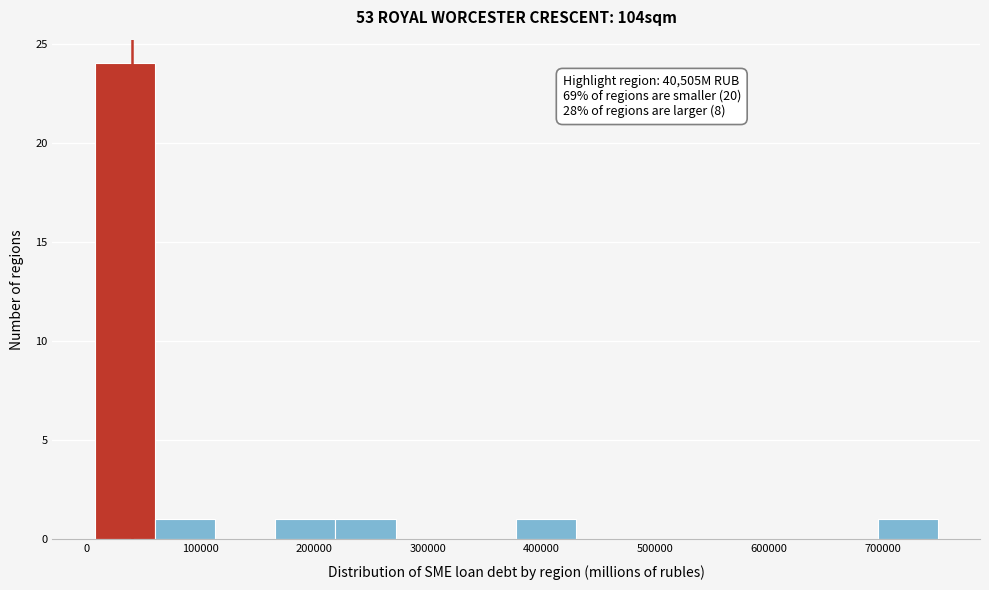

Which range on the x-axis has the tallest bar?

10000 to 60000